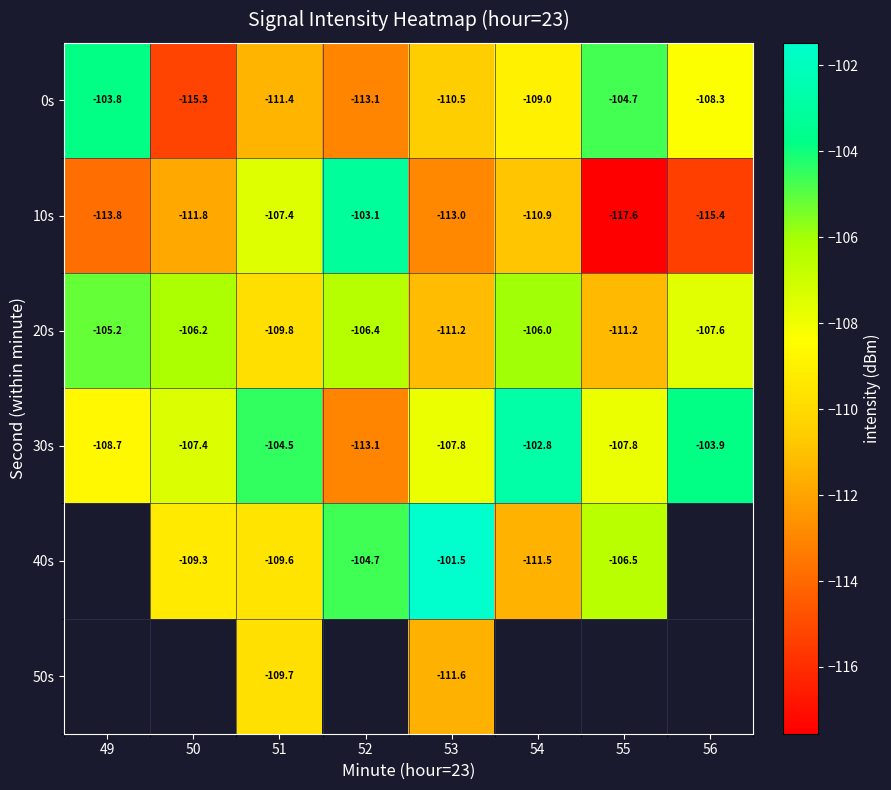

Is the value of 40s at 54 greater than the value of 0s at 54?

No